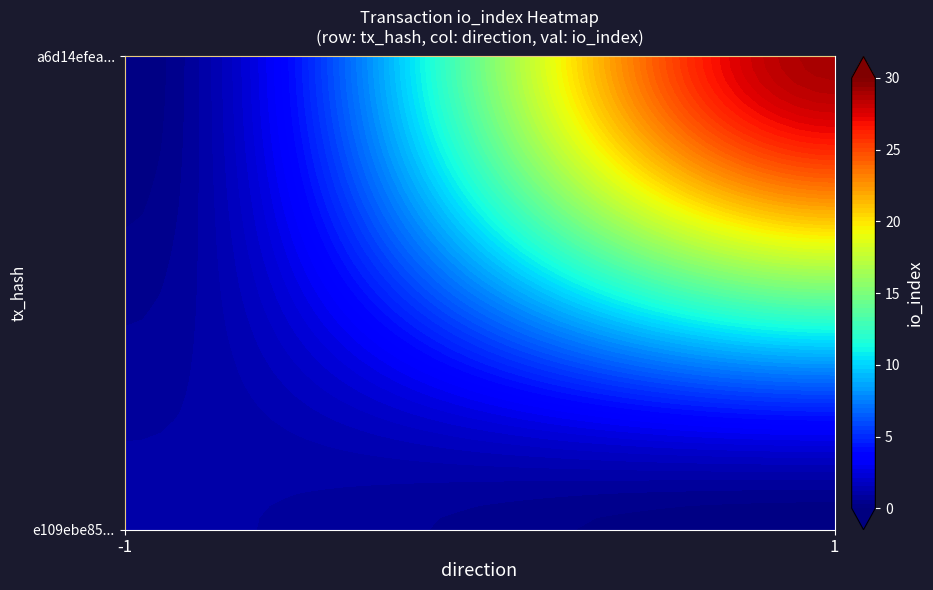

Count the e109ebe8519c700c8c244cba28b3b30b3474fd7 values in the range -1 to 1.

2